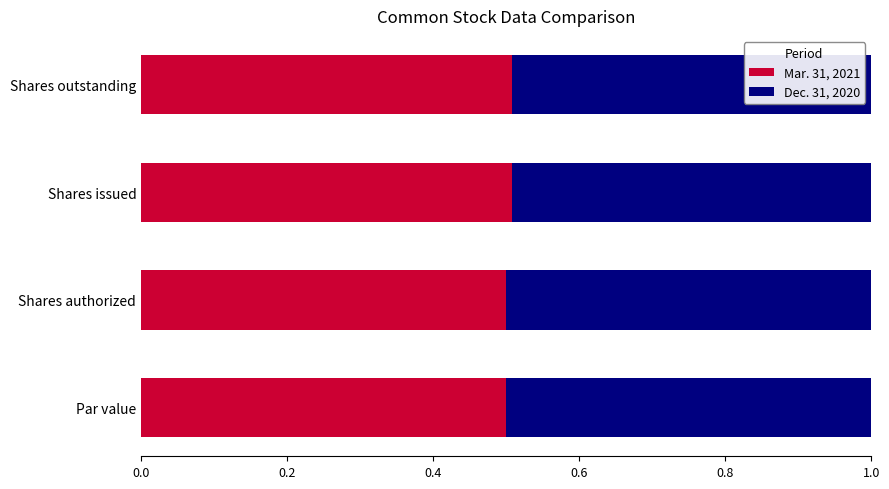

What is the highest value of the Mar. 31, 2021 series?

0.5